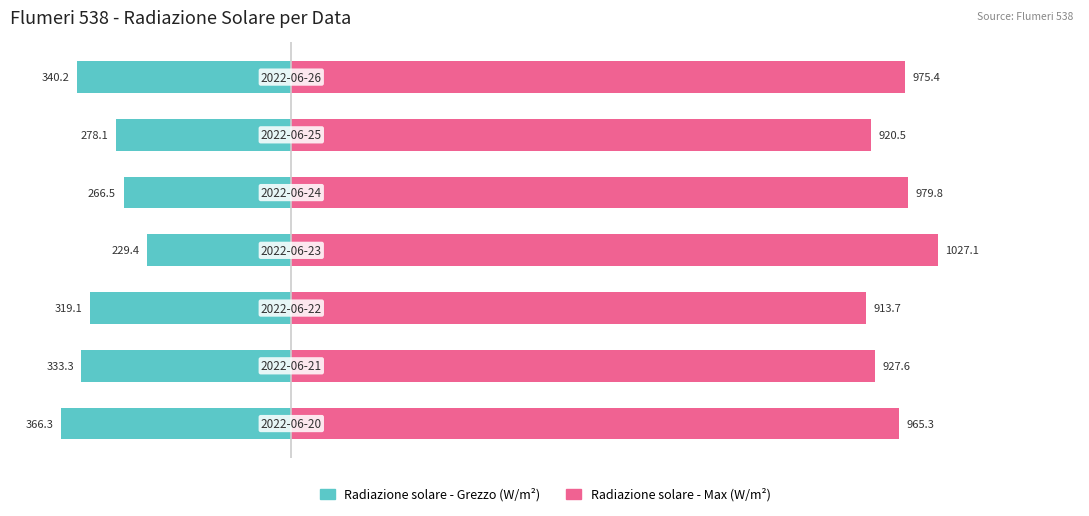

What is the maximum value for Radiazione solare - Max (W/m2)?

1027.1